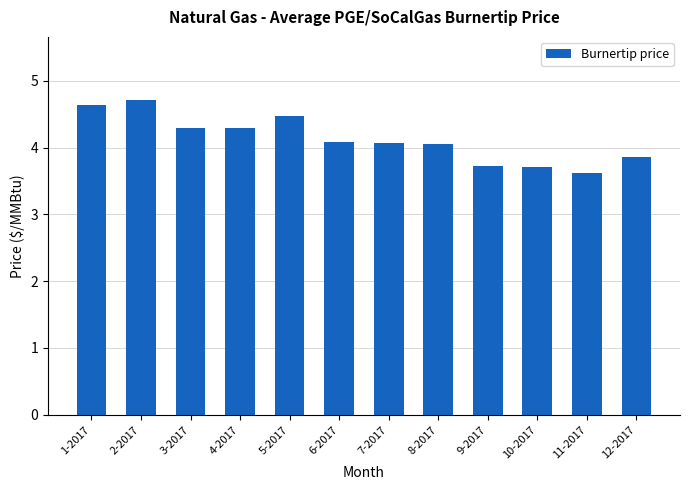

Which category has the lowest value across all series?

11-2017